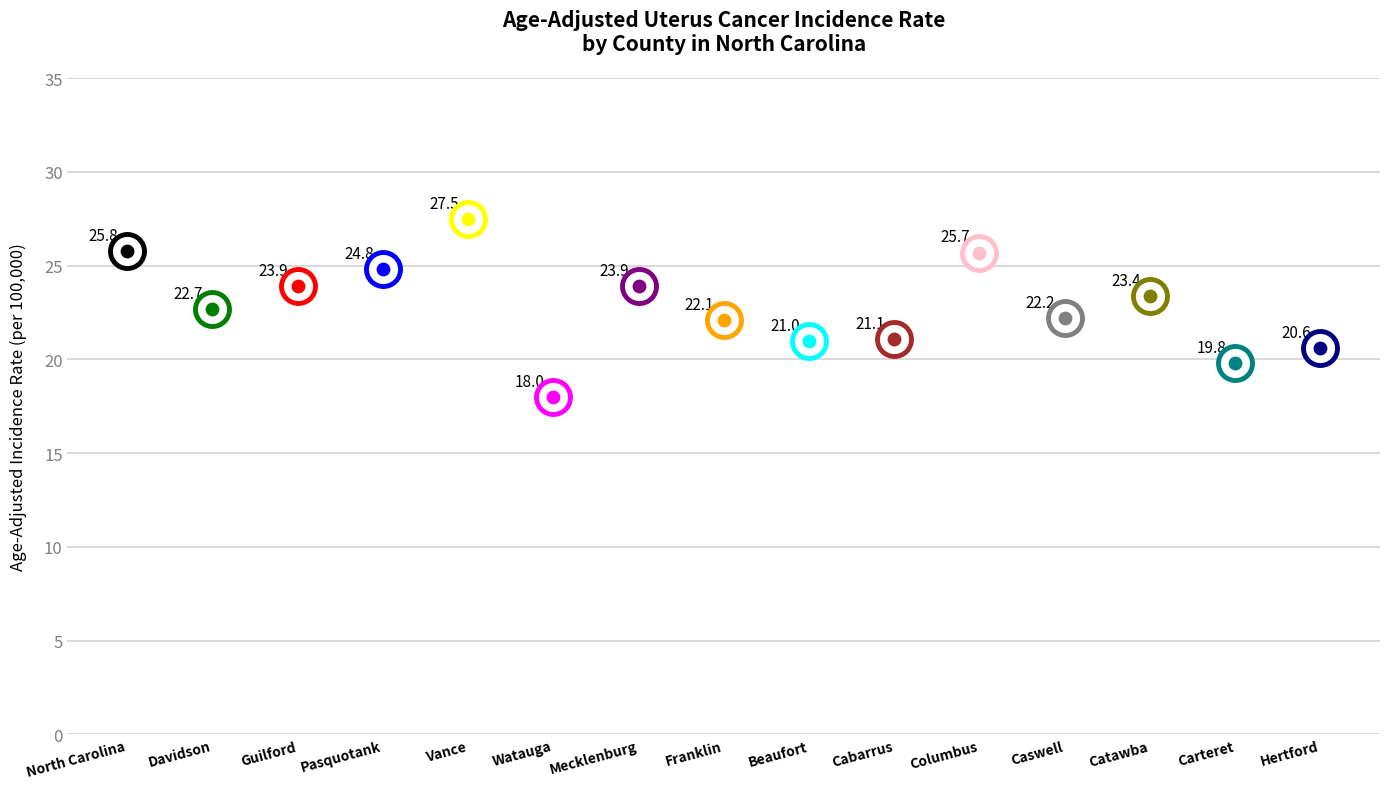

What is the change in value from Vance to Cabarrus?

-6.4